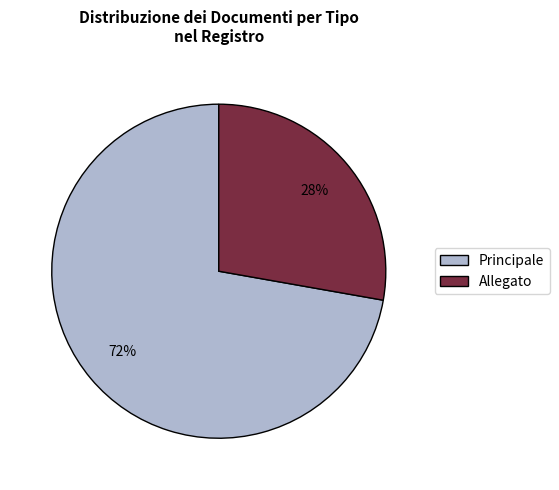

Rank the categories by value from lowest to highest.

Allegato, Principale